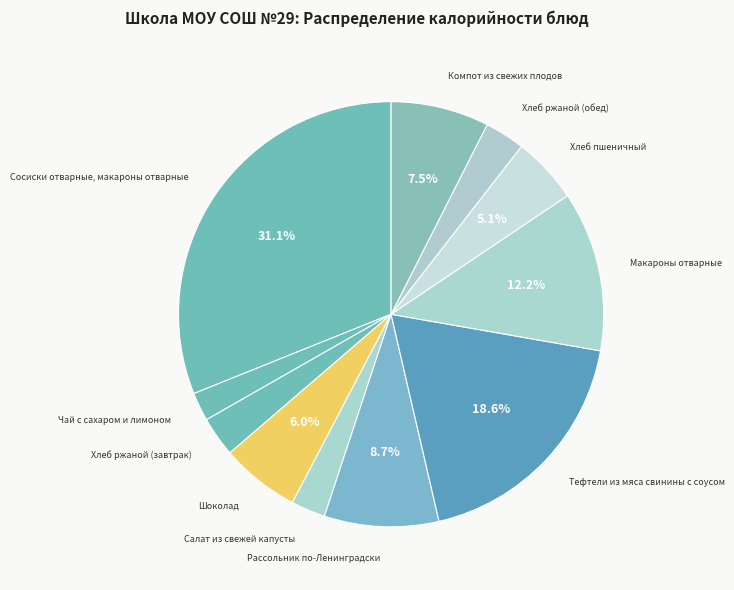

What is the smallest slice in the pie chart?

Чай с сахаром и лимоном